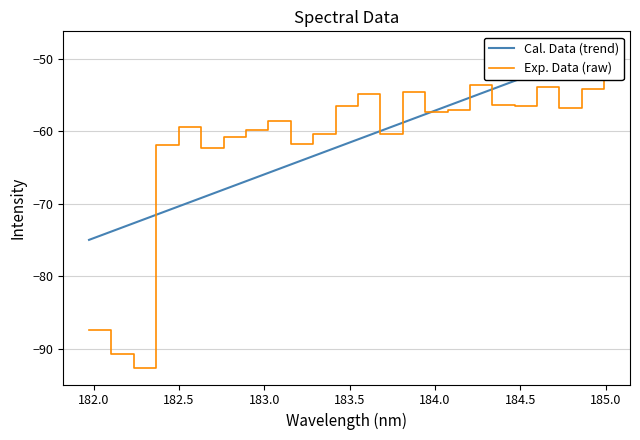

What is the lowest value of the Exp. Data (raw) series?

-92.7